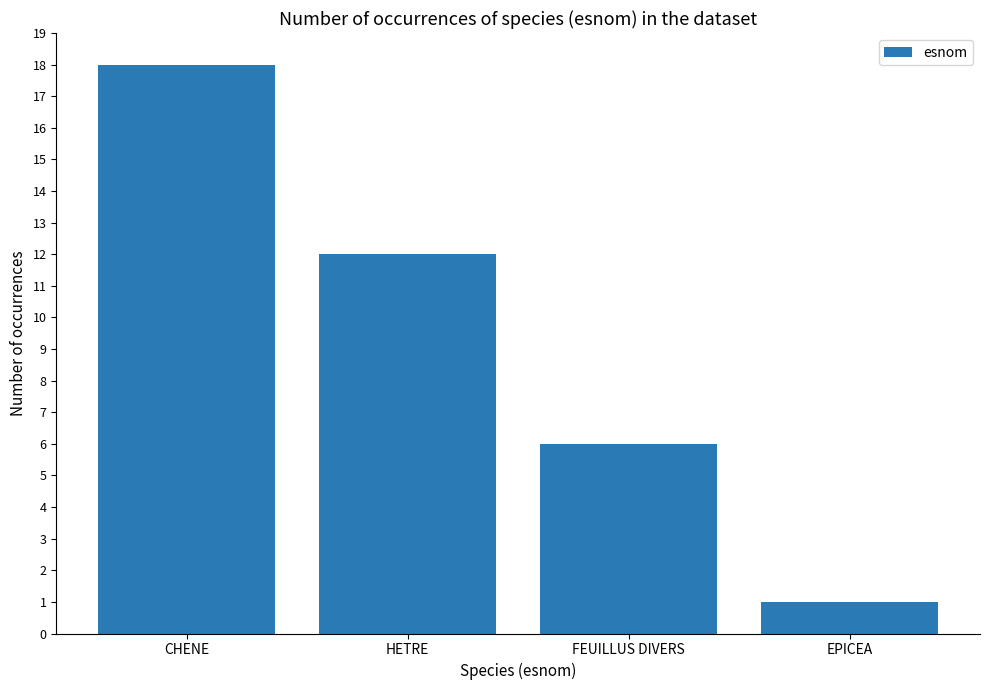

What is the label of the 2nd bar from the right?

FEUILLUS DIVERS